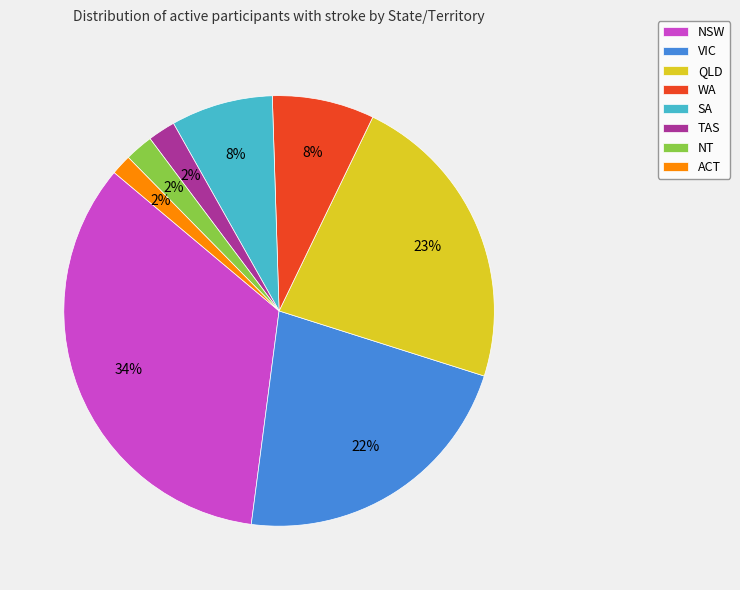

Is it true that TAS is 2% of the pie?

True